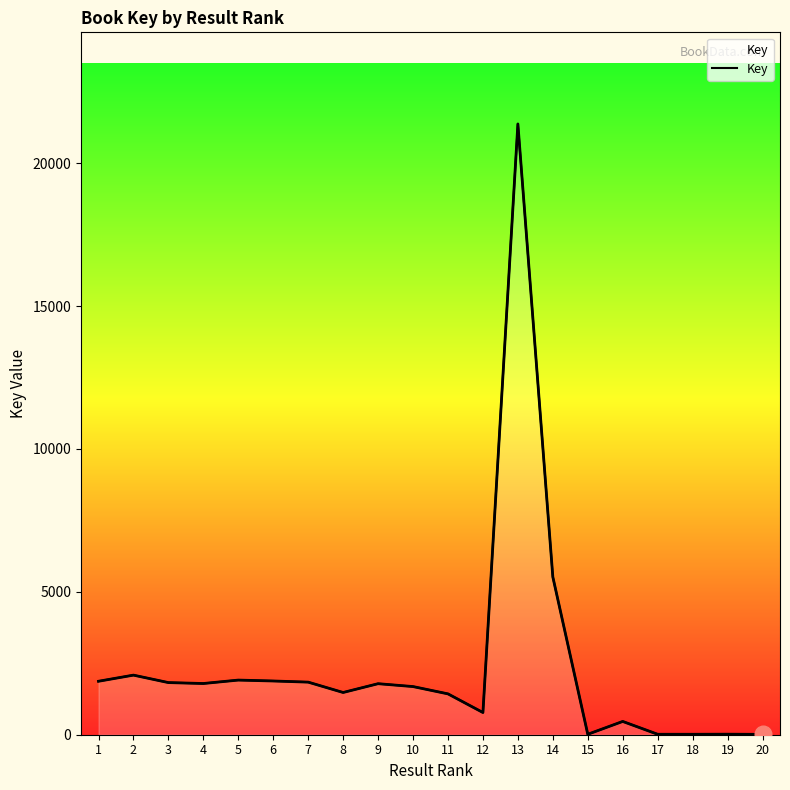

At which label is the value closest to 1069429525?

14